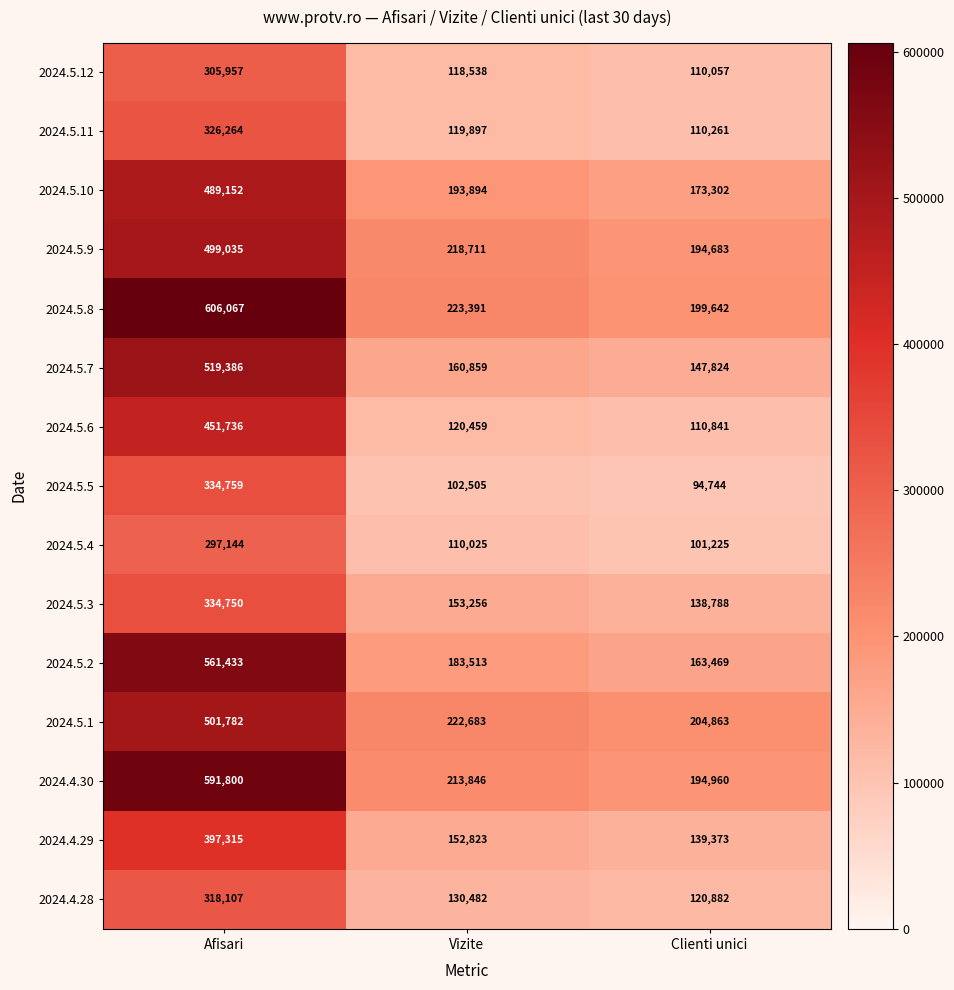

What is the smallest value displayed?

94744